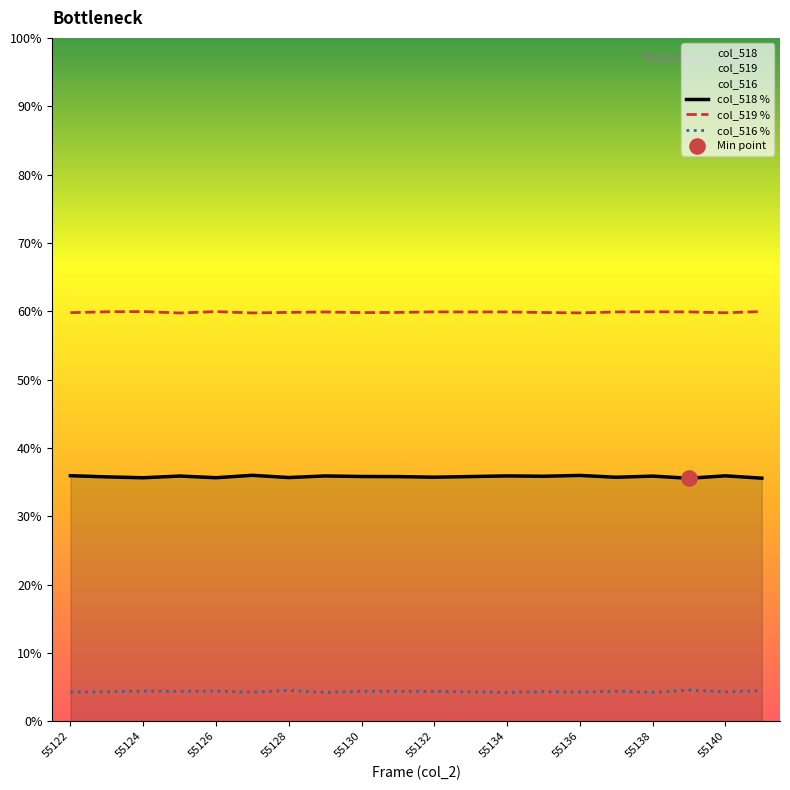

Which series reaches the minimum Y coordinate?

col_516 %